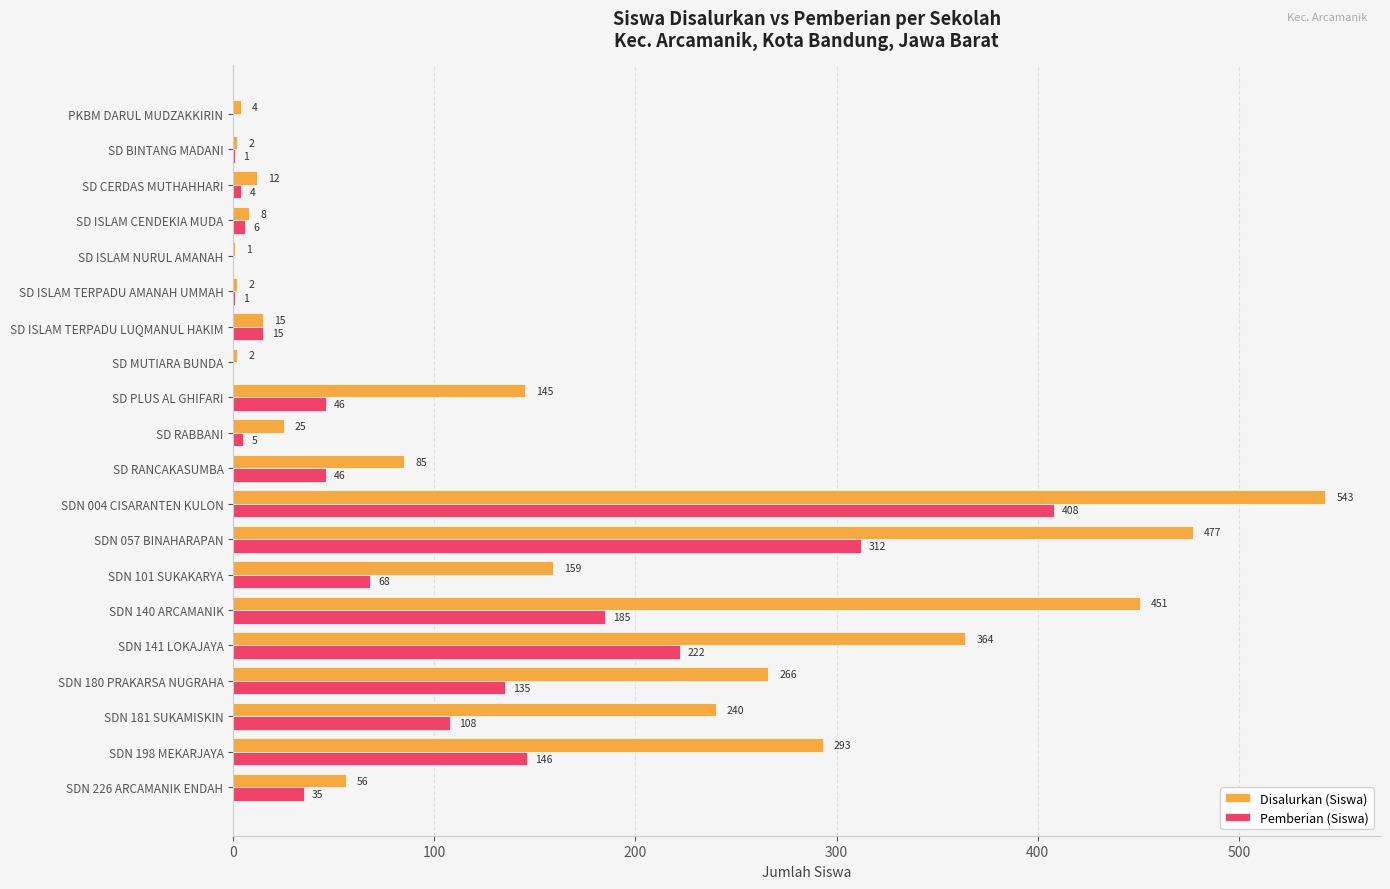

Between SD BINTANG MADANI and SD MUTIARA BUNDA, which series saw the biggest shift?

Pemberian (Siswa)